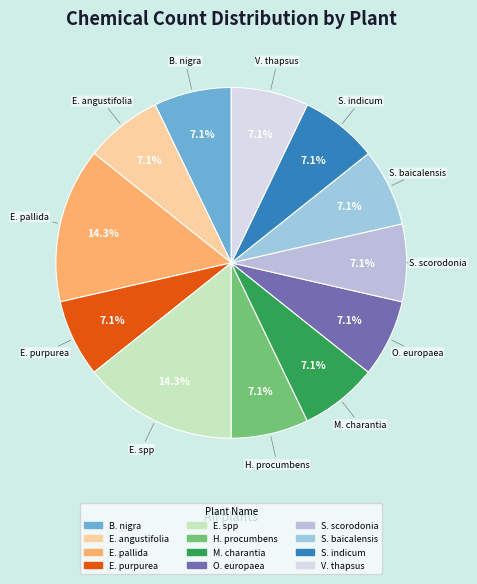

Which category has the smallest portion of the pie?

Ballota nigra